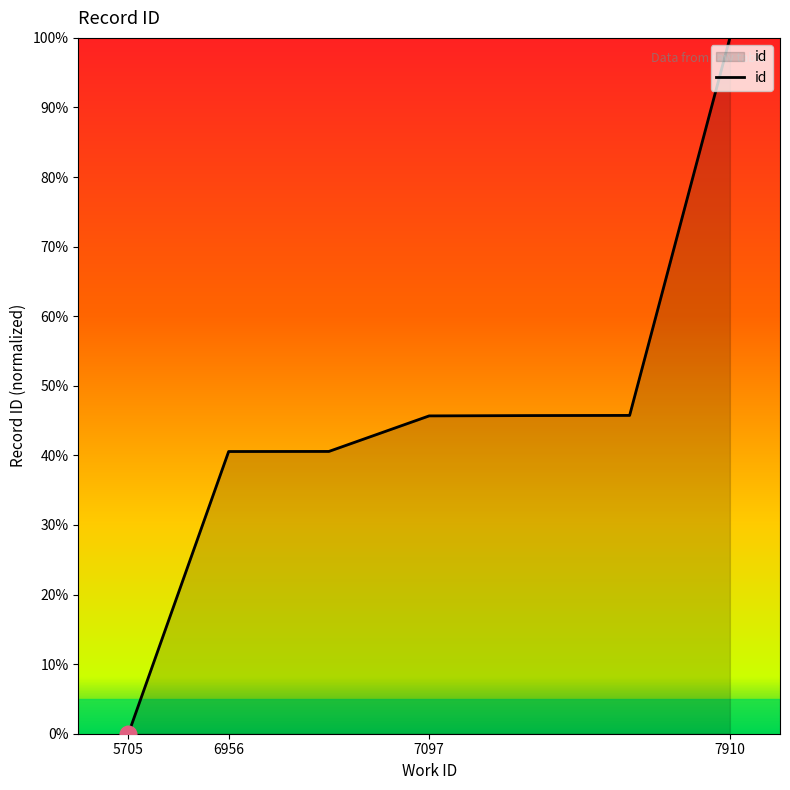

What is the greatest value displayed?

100.0